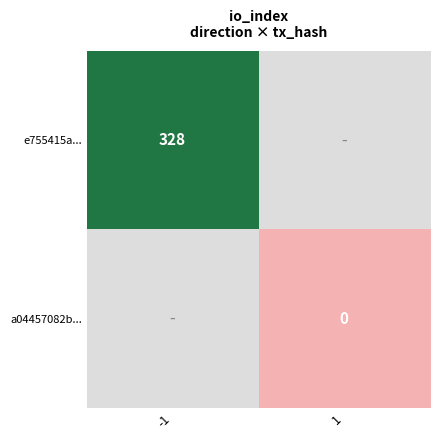

The e755415a... series shows 328 at -1. True or false?

True